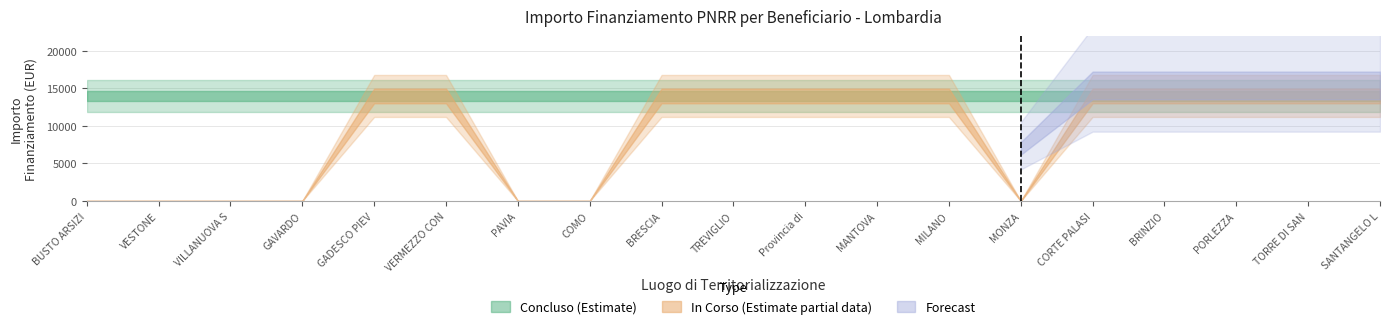

What is the sum of the In Corso values at TORRE DI SANTA MARIA and GAVARDO?

14000